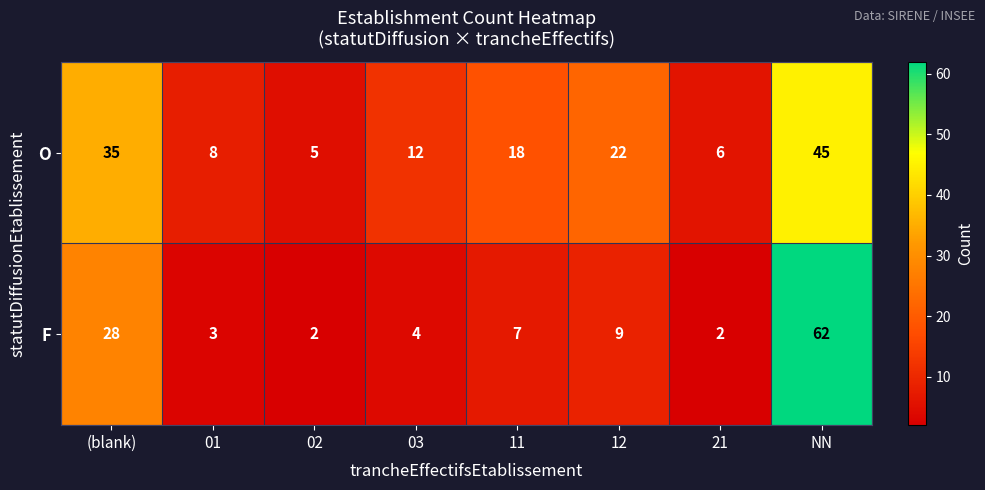

What is the difference between the highest and lowest values at 11?

11